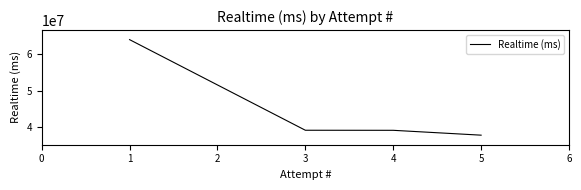

What is the change in value from 4 to 5?

-1330412